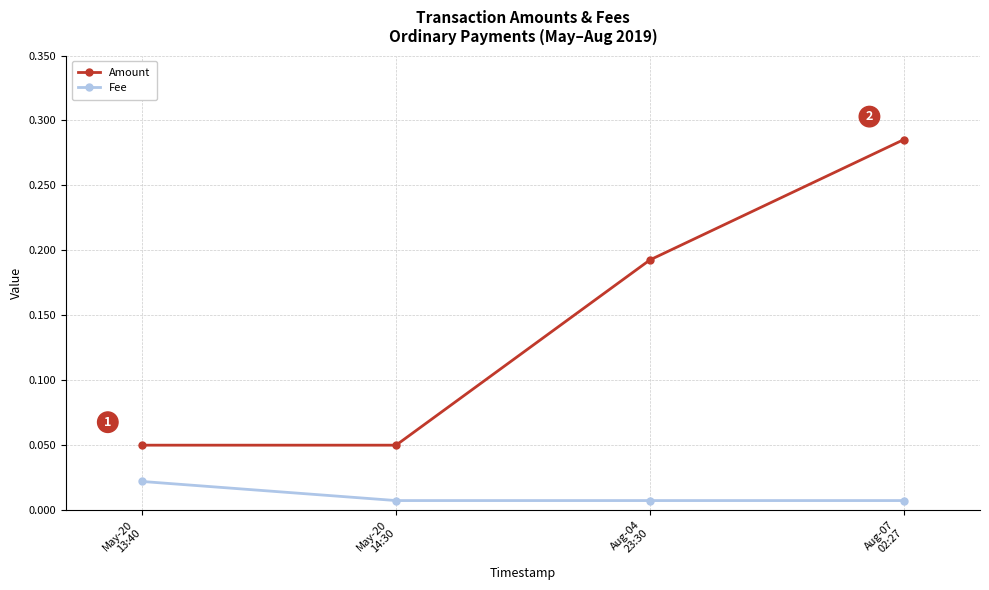

At which category is the sum across all series the highest?

Aug-07
02:27